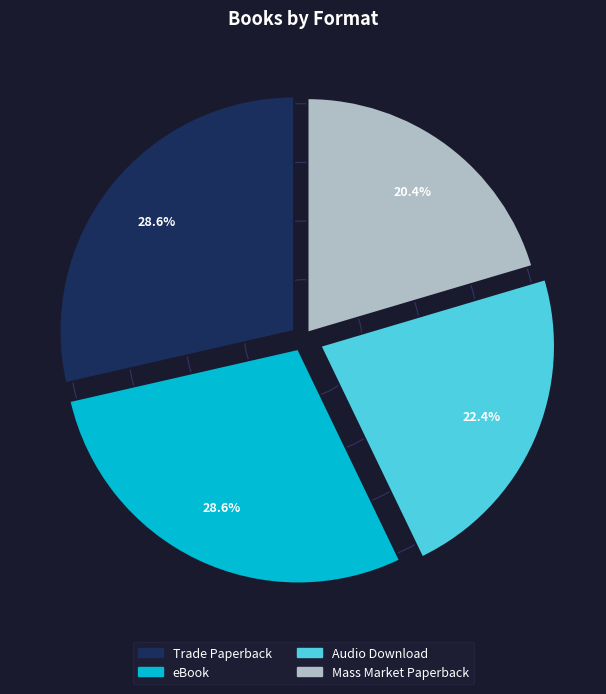

Which slice is the smallest?

Mass Market Paperback